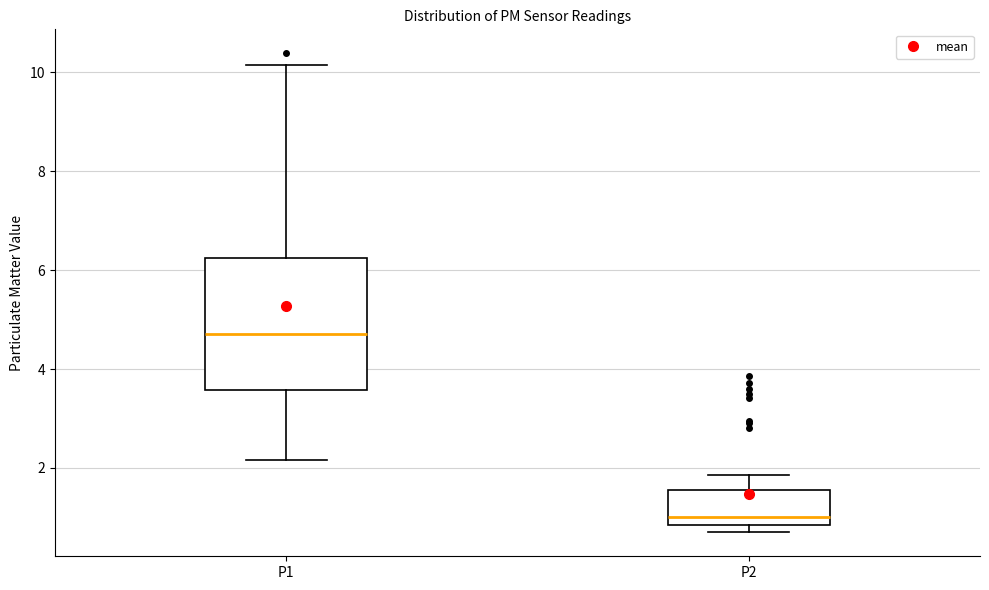

Comparing the boxes themselves (not the whiskers), which one is the tallest?

P1